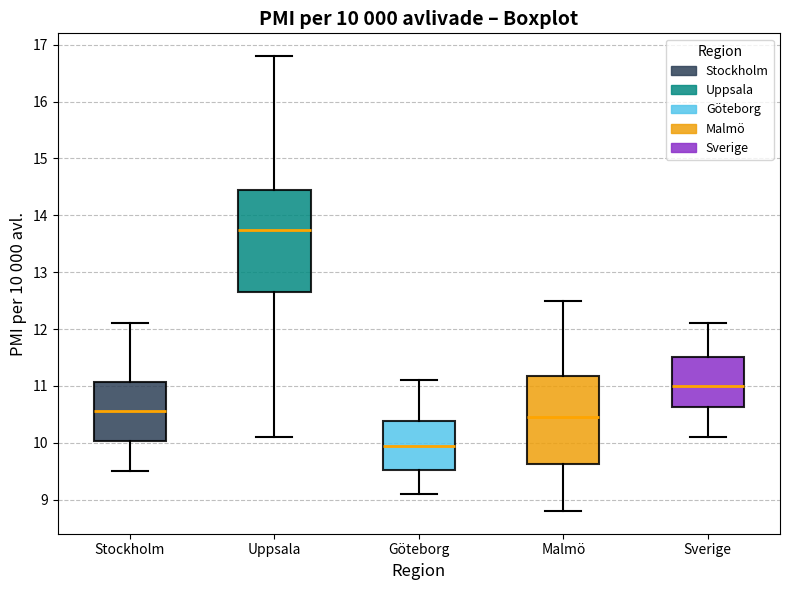

Which box has the highest median line?

Uppsala